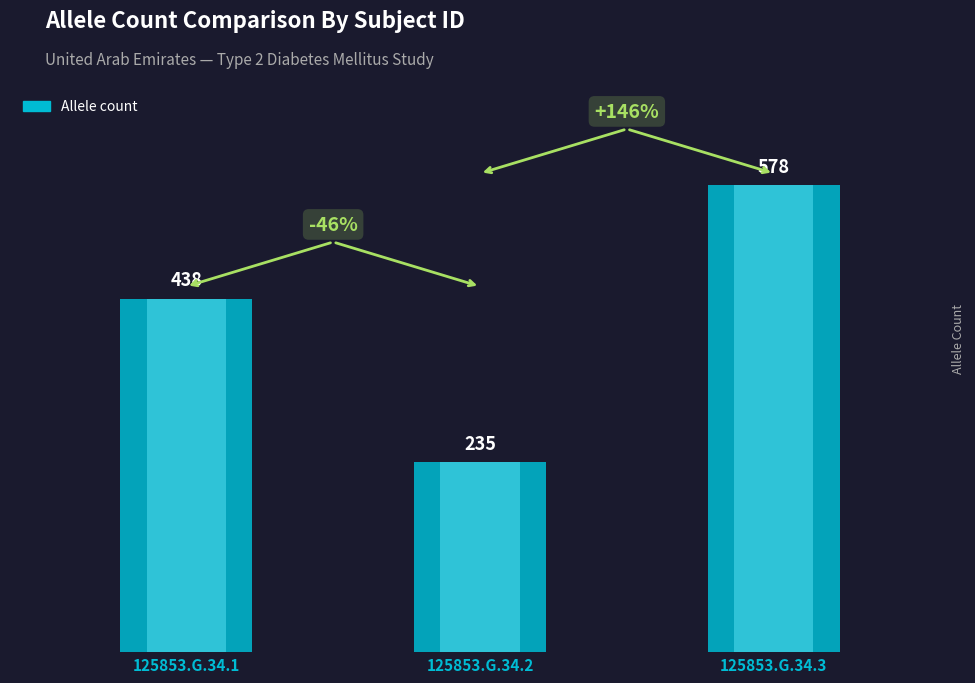

Is it true that the value at 125853.G.34.2 is 418?

False